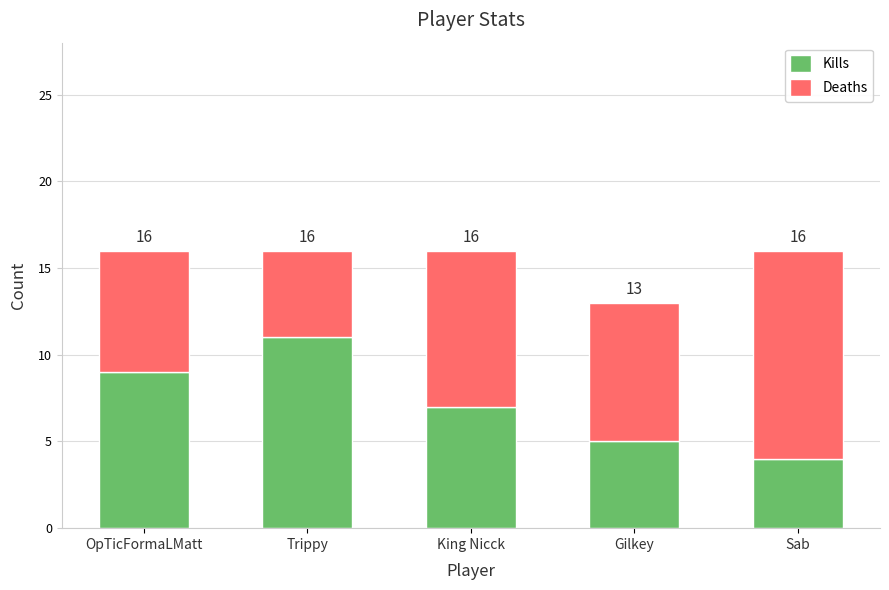

What is the value of the Kills bar at the 2nd from the left?

11